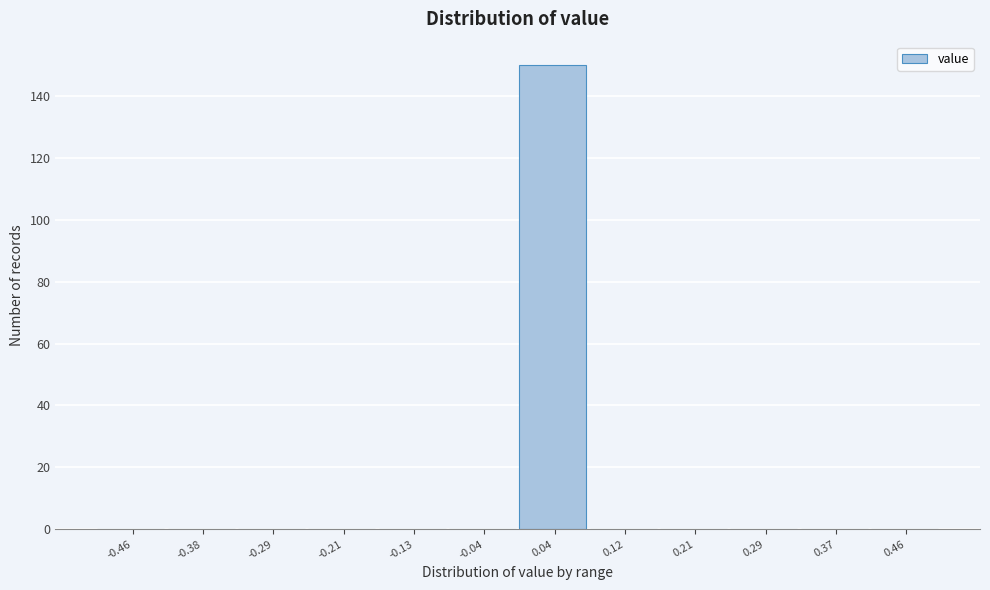

Reading left to right, list every bar in this chart as the range it spans on the x-axis followed by its height. Neither the bar edges nor the heights are printed on the chart, so give them approximately, as read against the axes.

-0.50 to -0.42: 0
-0.42 to -0.33: 0
-0.33 to -0.25: 0
-0.25 to -0.17: 0
-0.17 to -0.08: 0
-0.08 to 0.00: 0
0.00 to 0.08: 150
0.08 to 0.17: 0
0.17 to 0.25: 0
0.25 to 0.33: 0
0.33 to 0.42: 0
0.42 to 0.50: 0